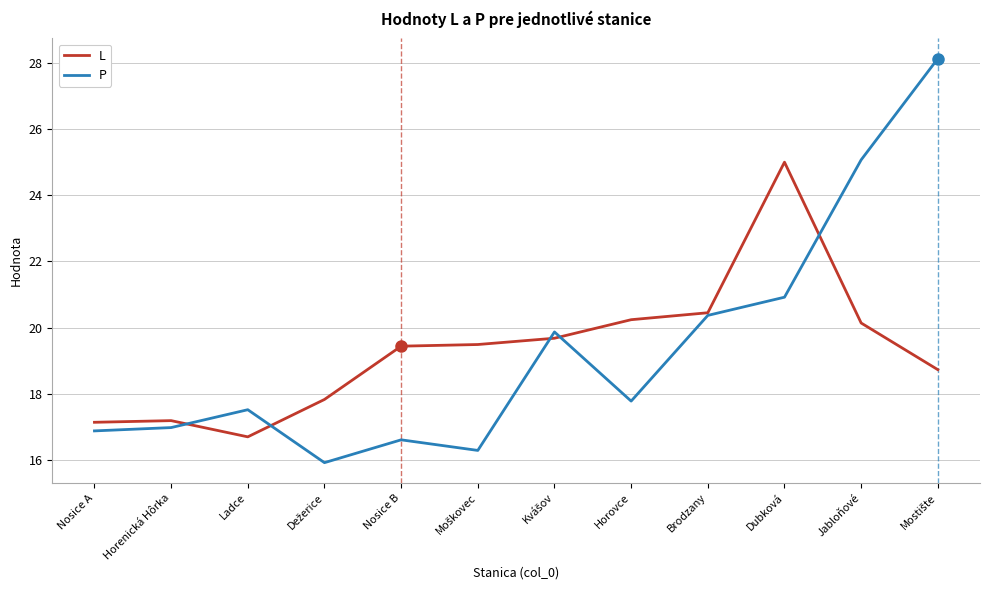

Rank the series at Ladce from lowest to highest value.

L, P